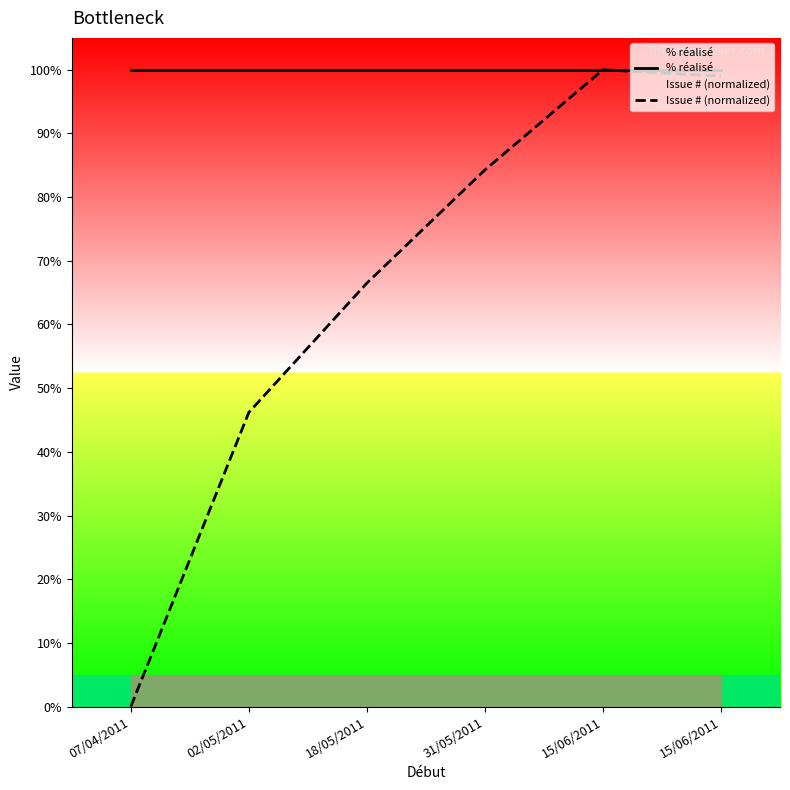

List the series in order of their overall mean, lowest first.

Issue # (normalized), % réalisé